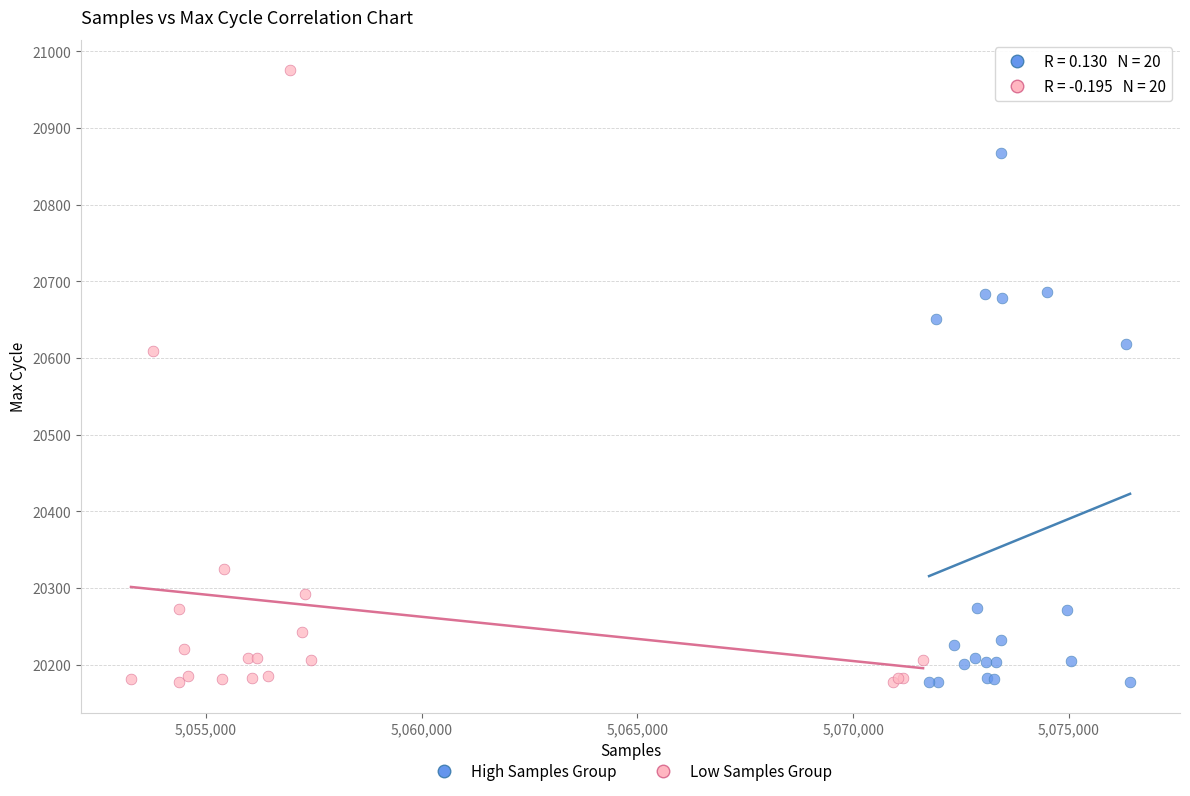

Which series reaches the maximum Y coordinate?

Low Samples Group